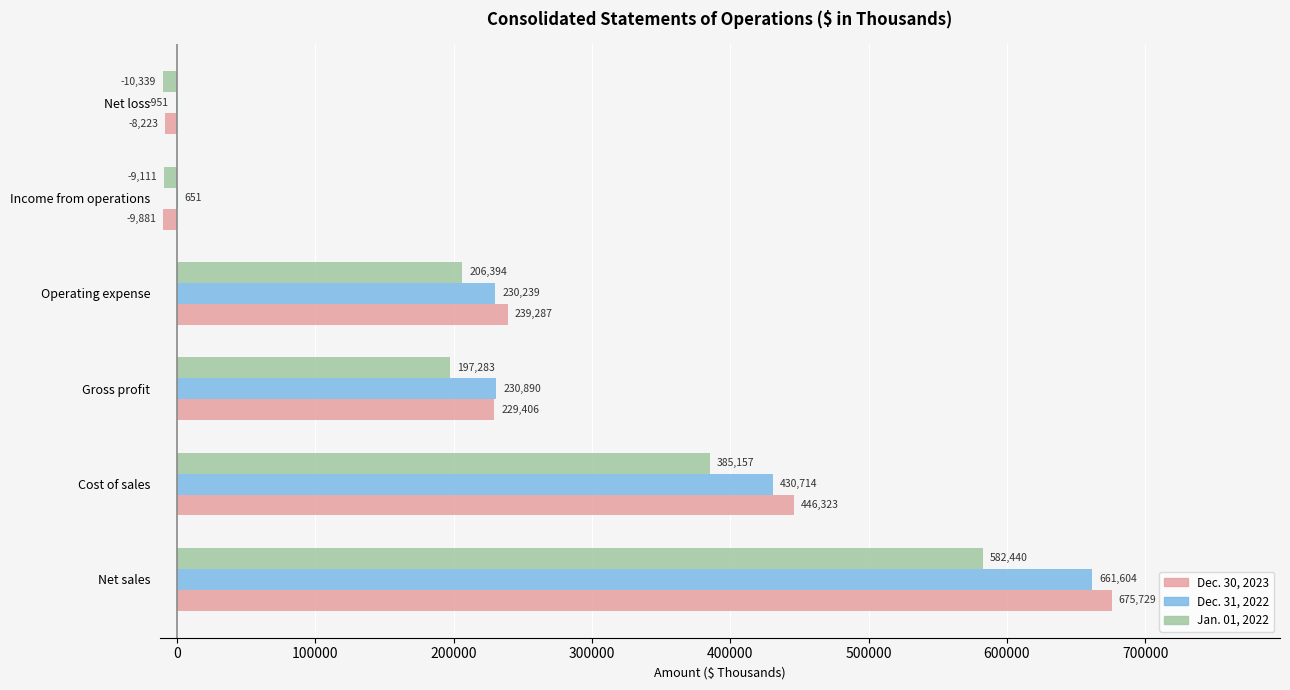

What is the spread (max minus min) of values at Cost of sales?

61166